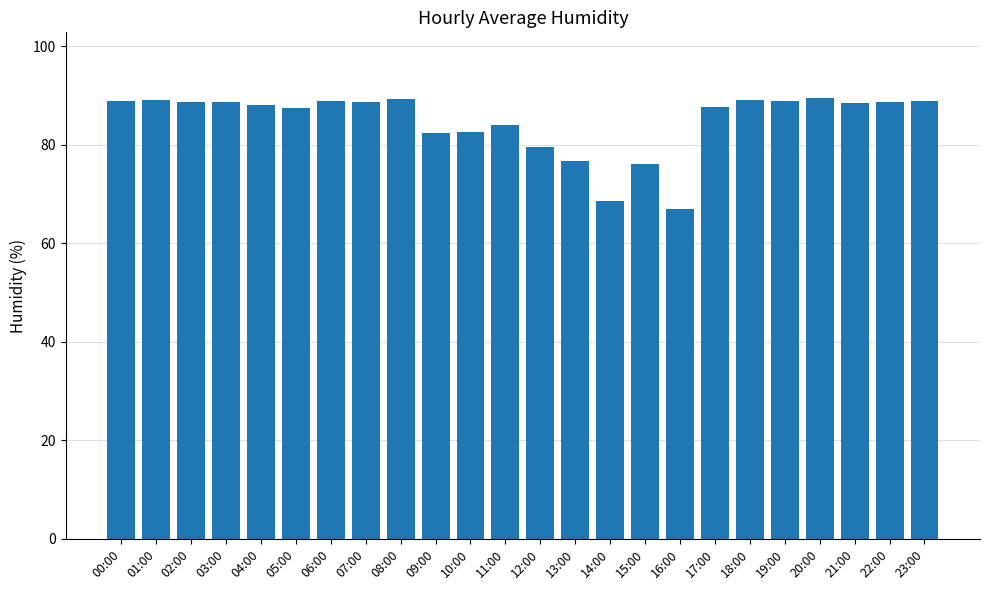

What is the value of the 9th bar from the left?

89.3